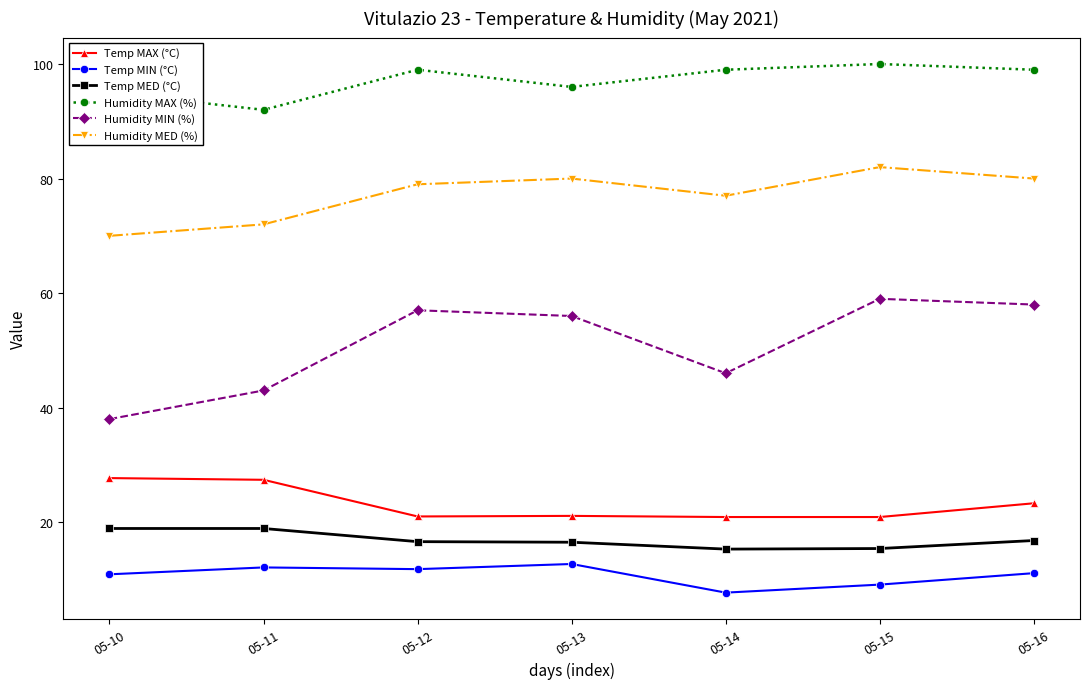

True or false: Humidity MAX (%) and Temp MIN (°C) intersect in this chart.

False